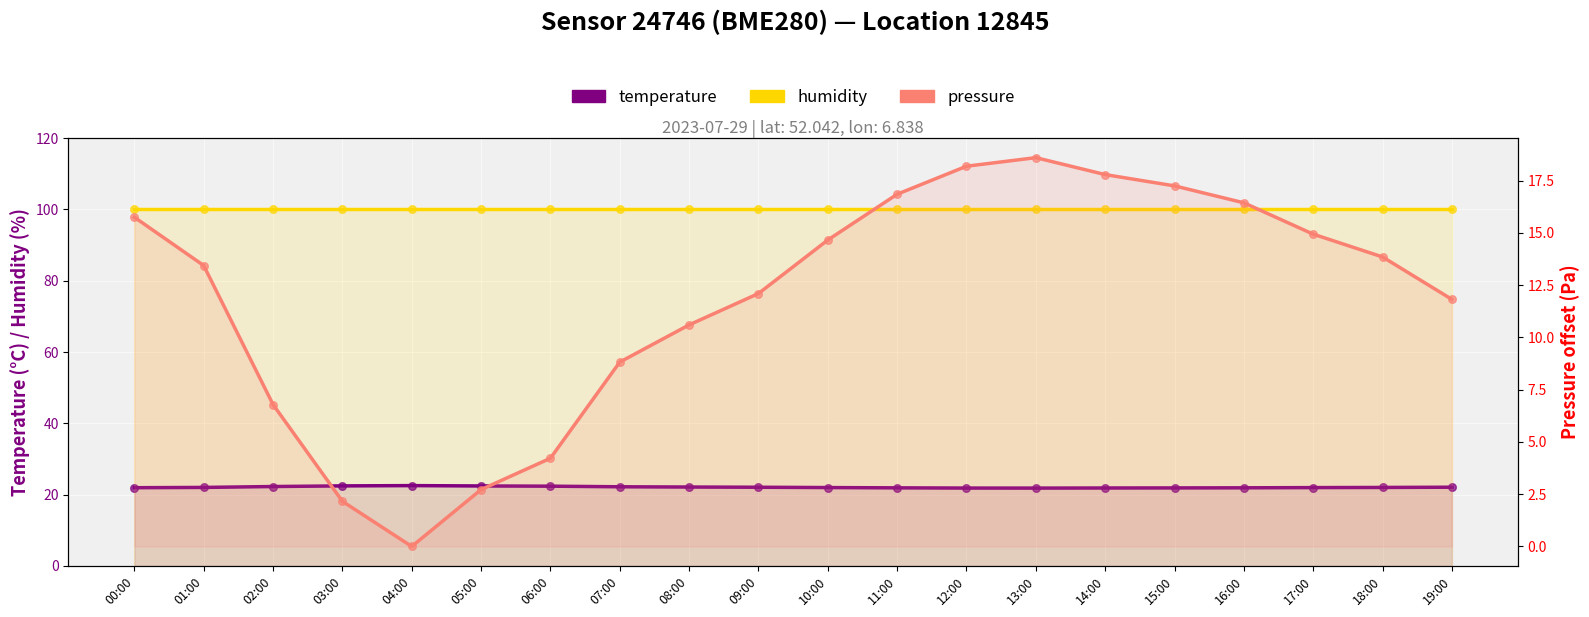

At which category is the sum across all series the highest?

13:00